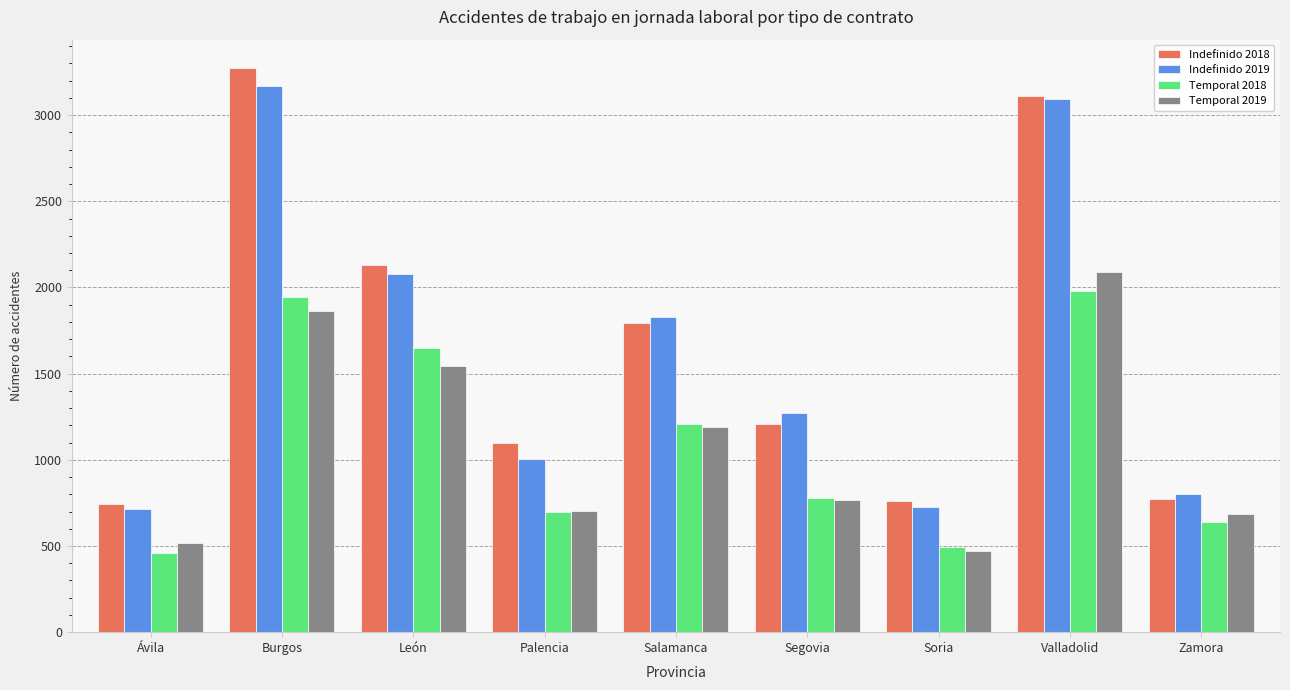

Which series has the widest spread of values?

Indefinido 2018